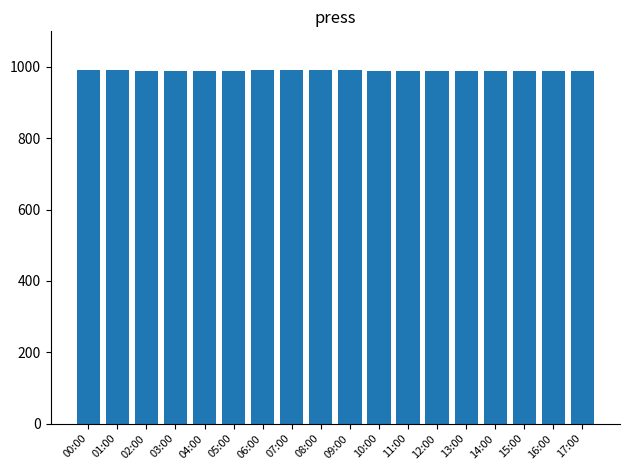

Is it true that the value at 10:00 is 1290?

False